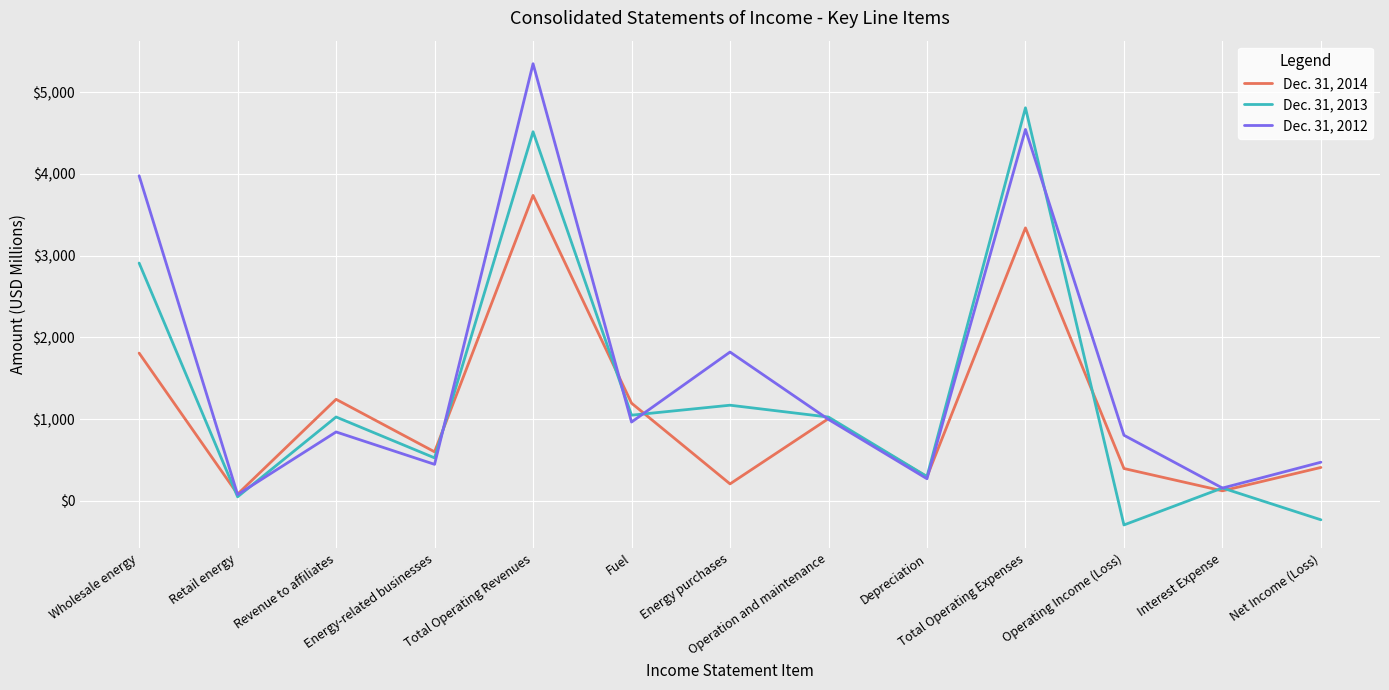

Which series has the largest total across all categories?

Dec. 31, 2012